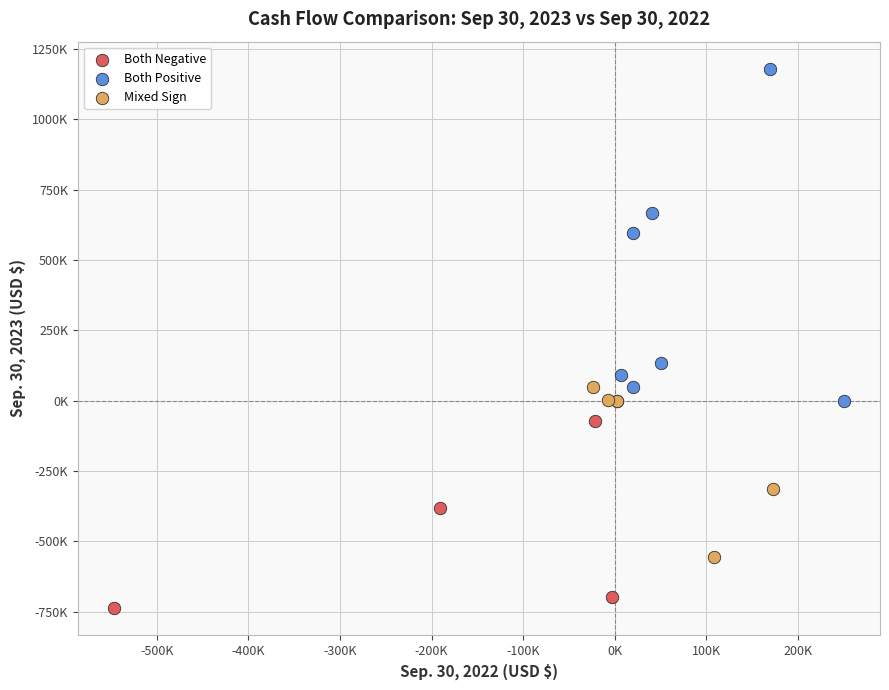

Which series has the widest spread of Y values?

Both Positive